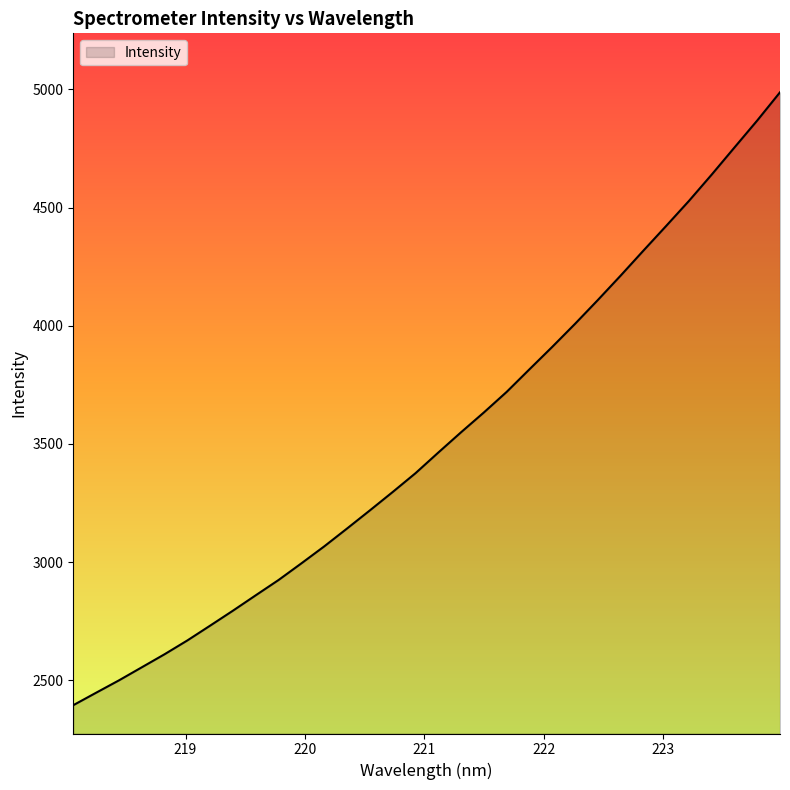

What is the greatest value displayed?

4987.6